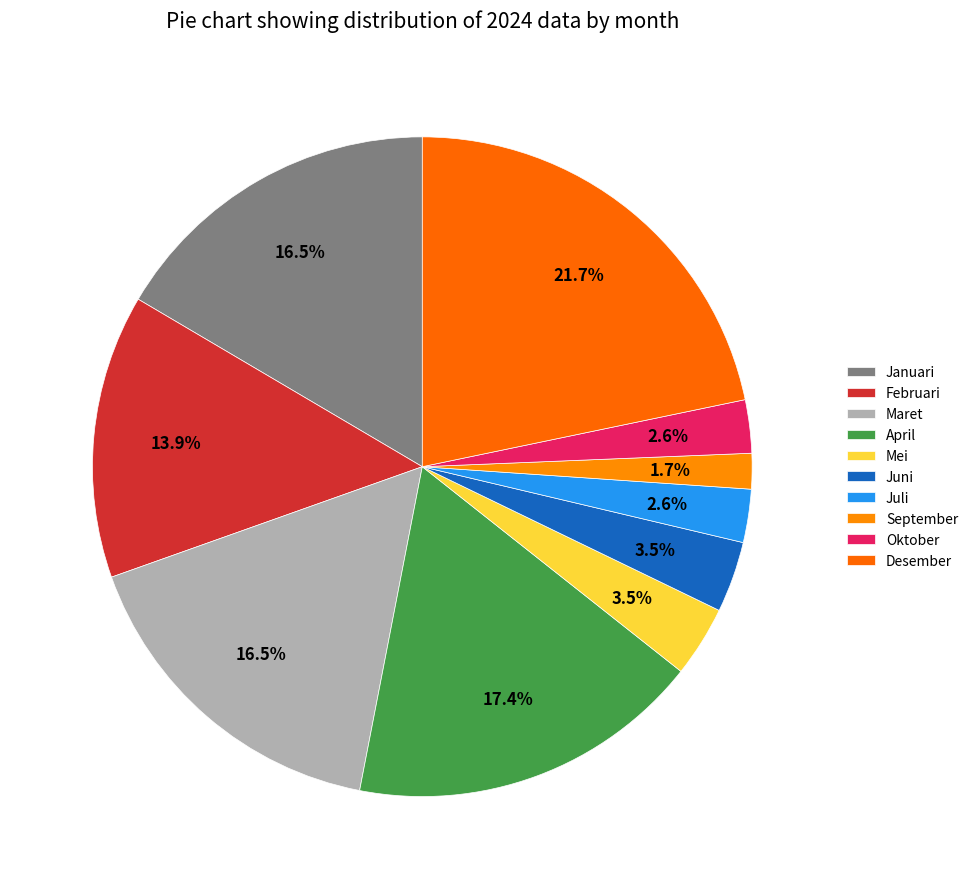

Do Maret and Mei together represent more than half of the pie?

No